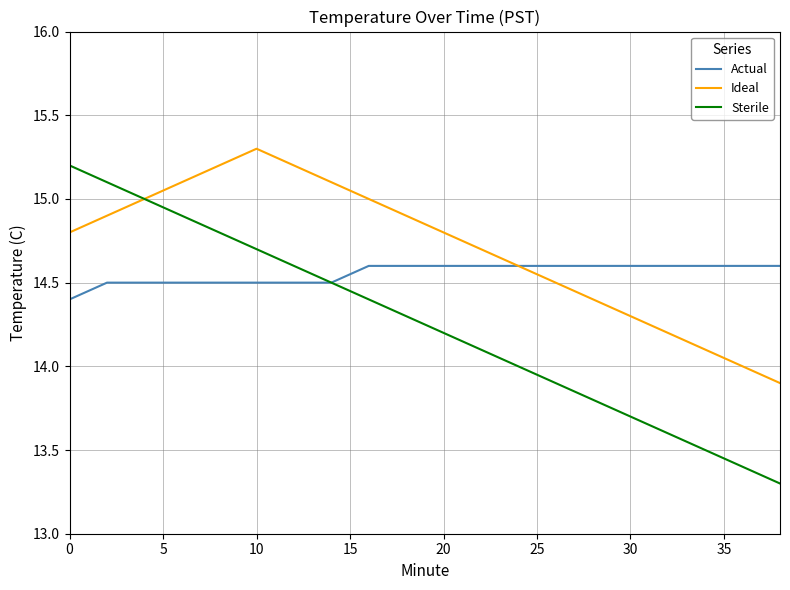

Which series has the largest total across all categories?

Ideal